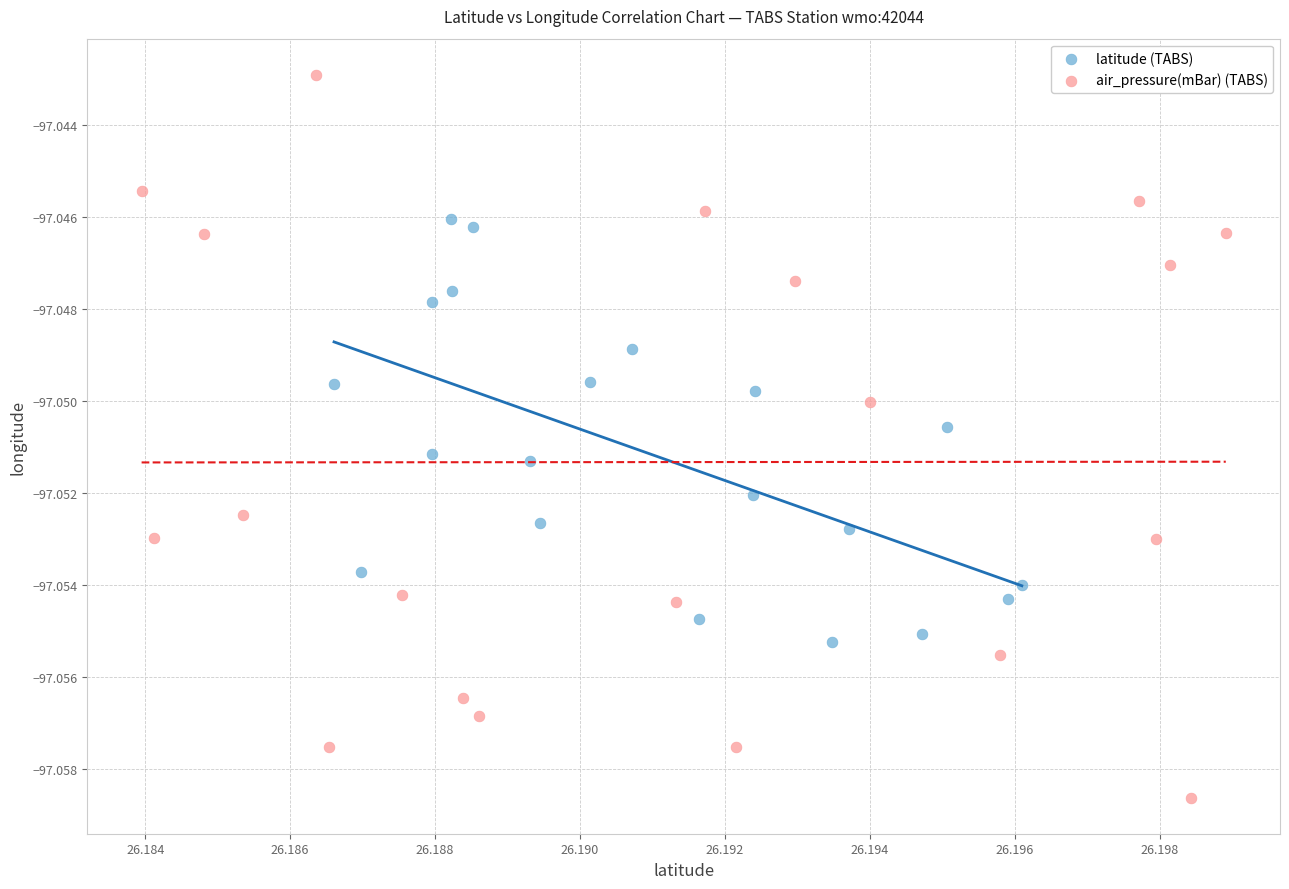

Which series has the widest spread of Y values?

air_pressure(mBar) (TABS)